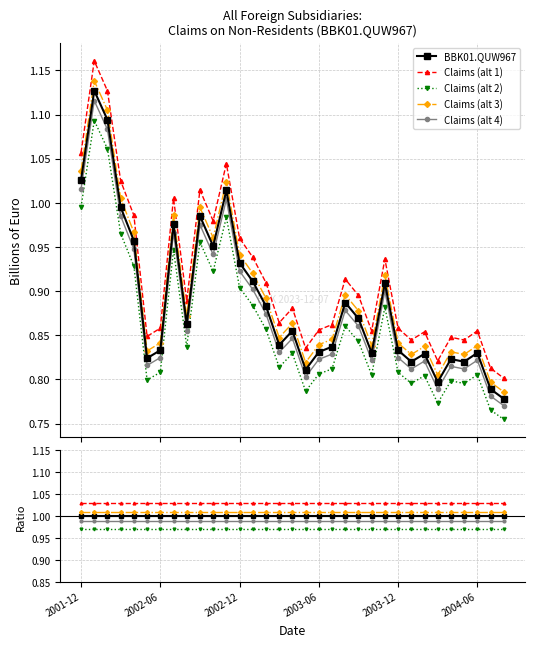

Where is BBK01.QUW967 nearest to the value 1?

2001-12